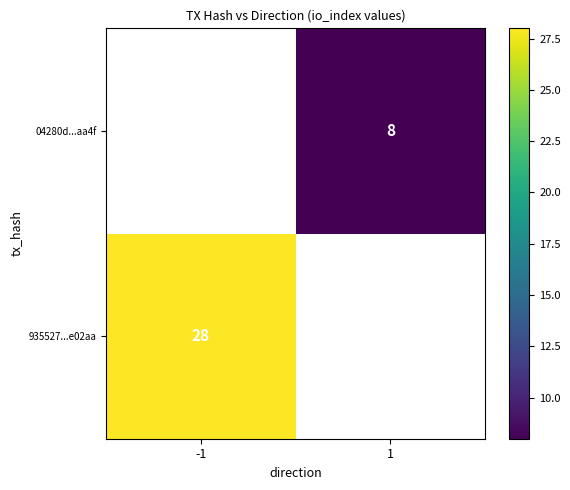

Is it true that 935527...e02aa equals 44 at -1?

False